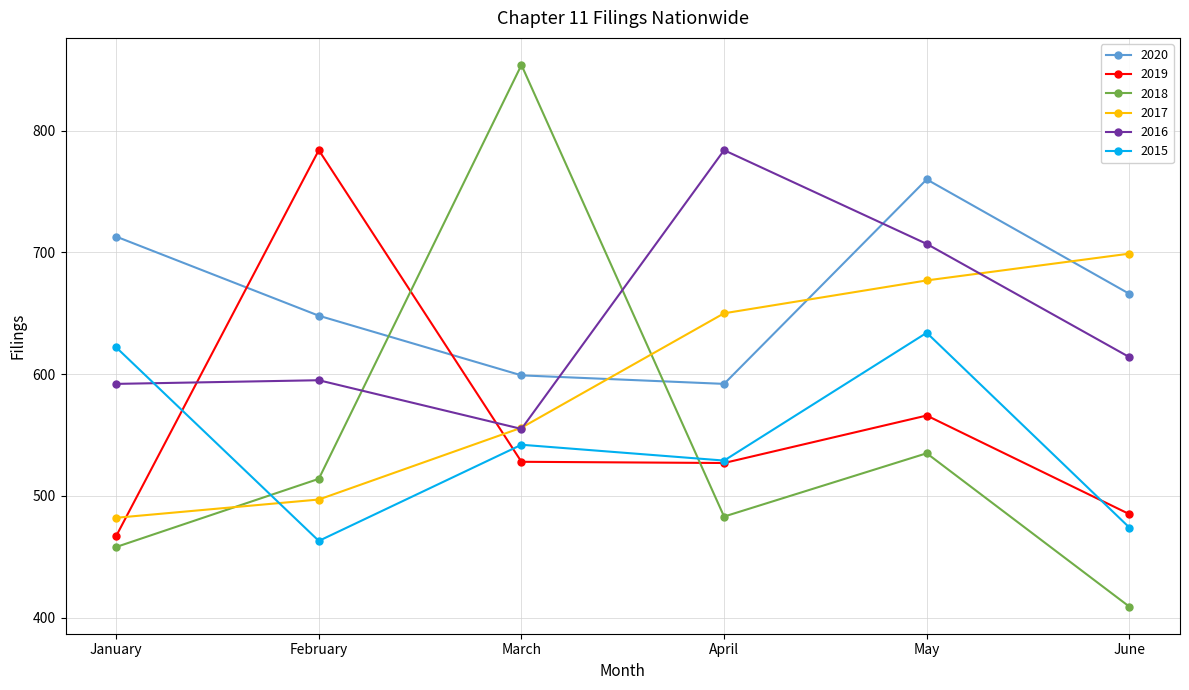

Is it true that 2017 equals 650 at April?

True